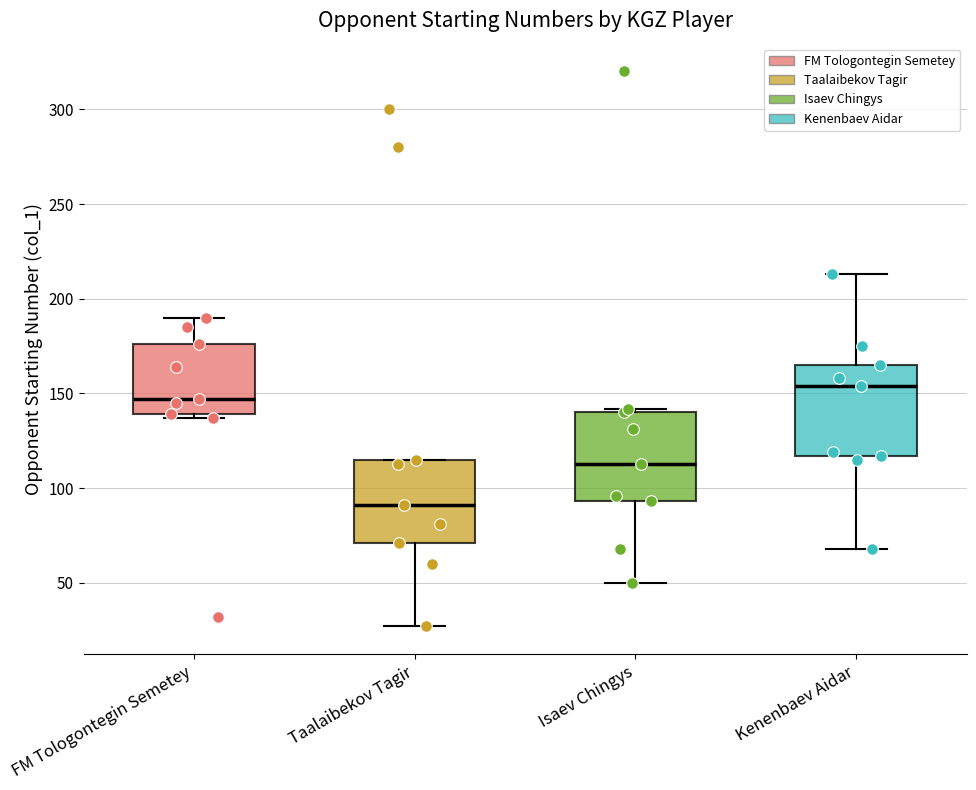

Which box has the highest median line?

Kenenbaev Aidar